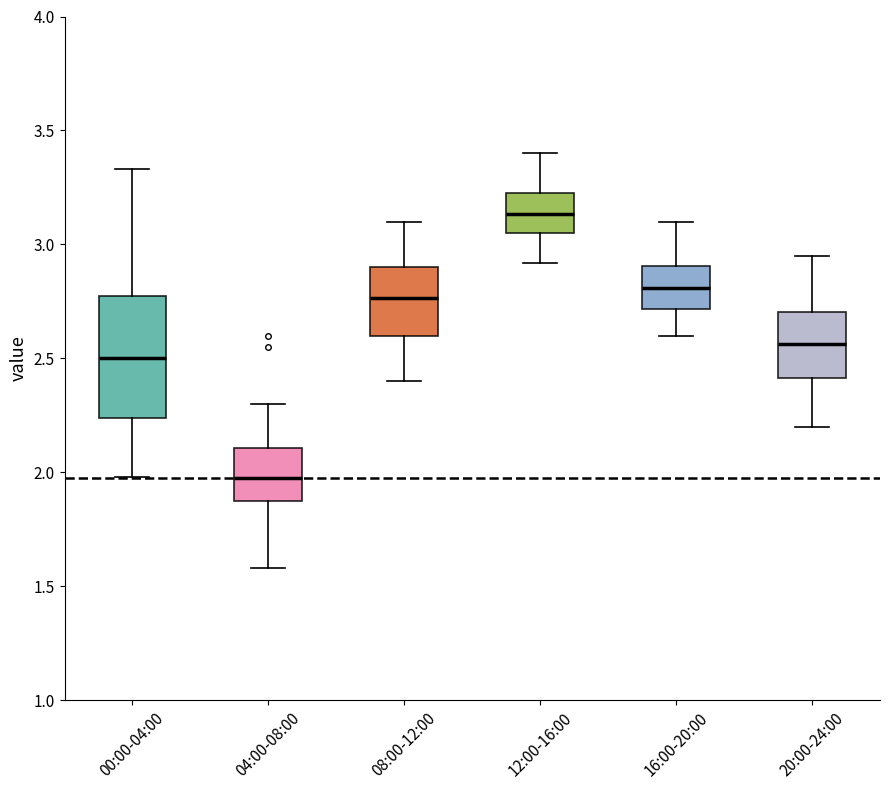

Which box has the highest median line?

12:00-16:00